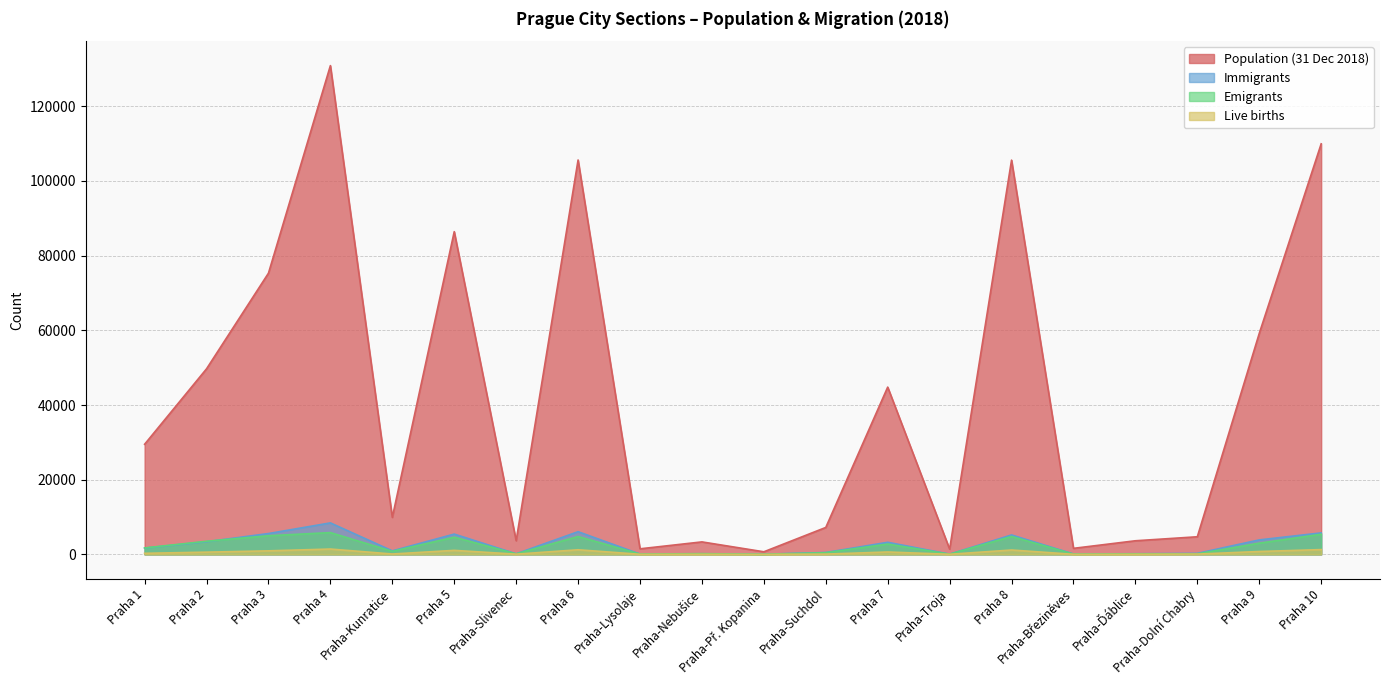

How many lines are shown in the chart?

4